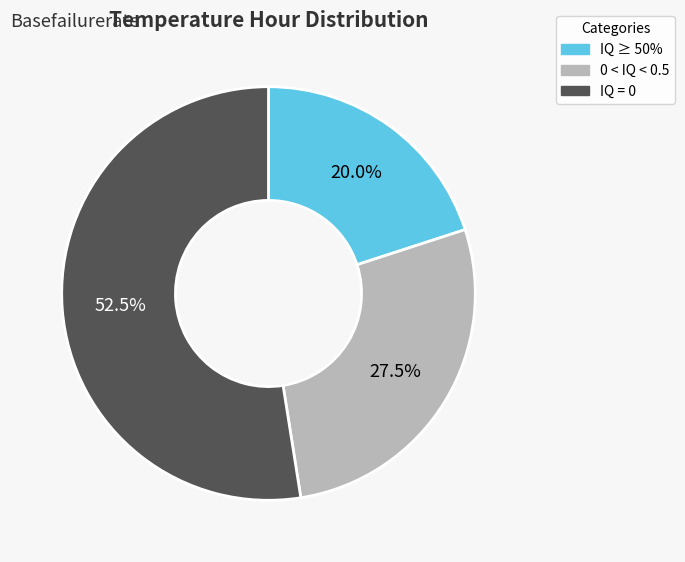

What is the largest slice in the pie chart?

IQ = 0